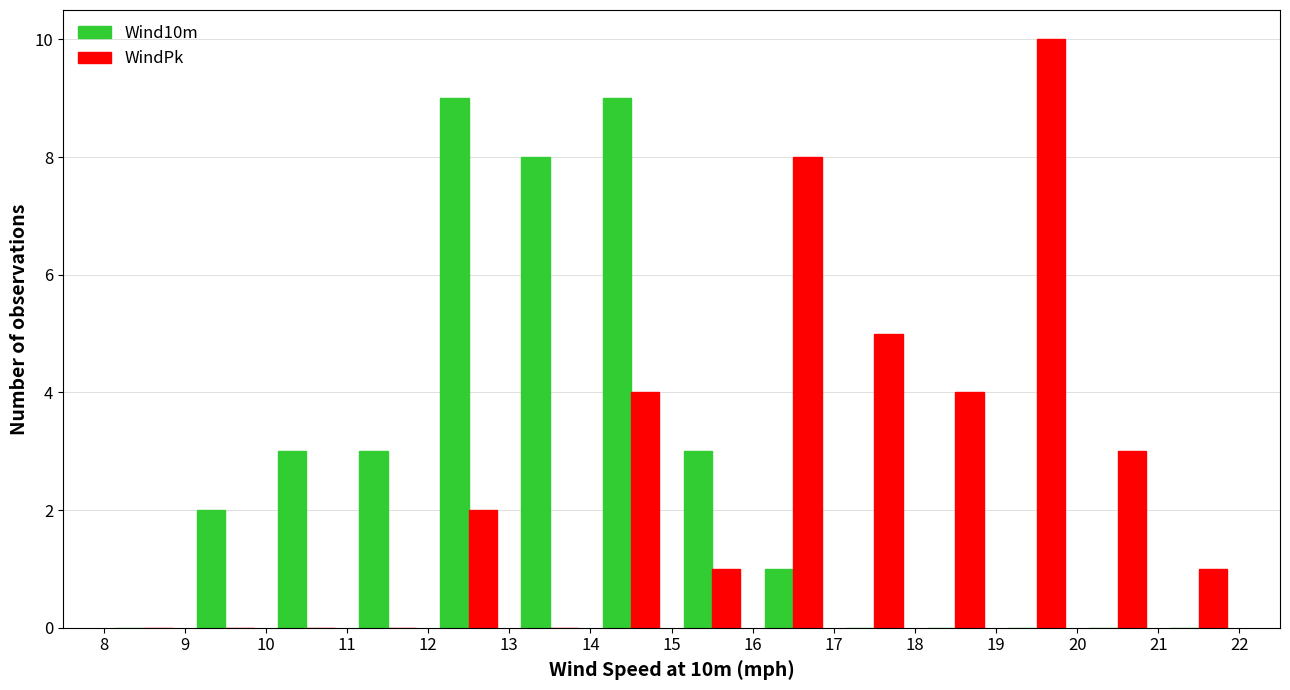

What is the greatest value displayed?

10